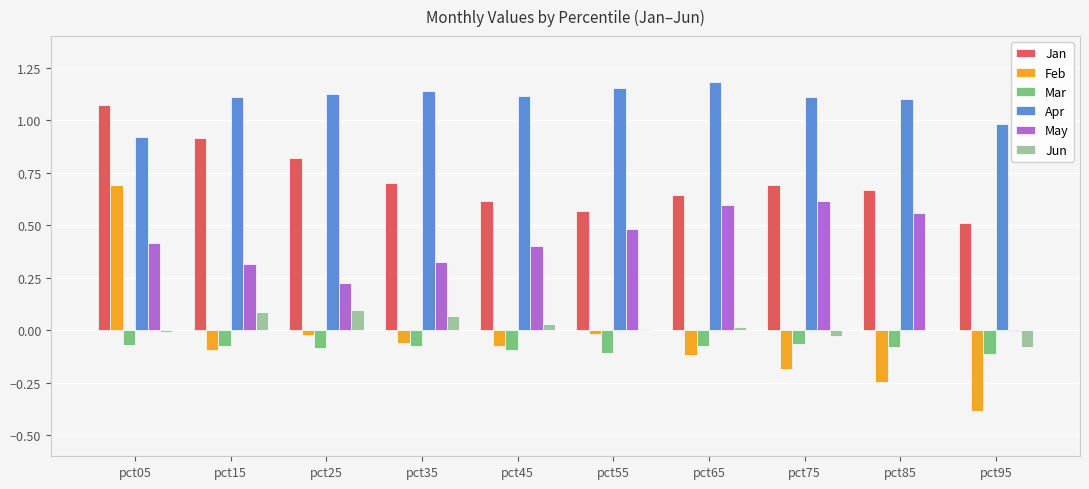

Which series changed the most between pct05 and pct25?

Feb